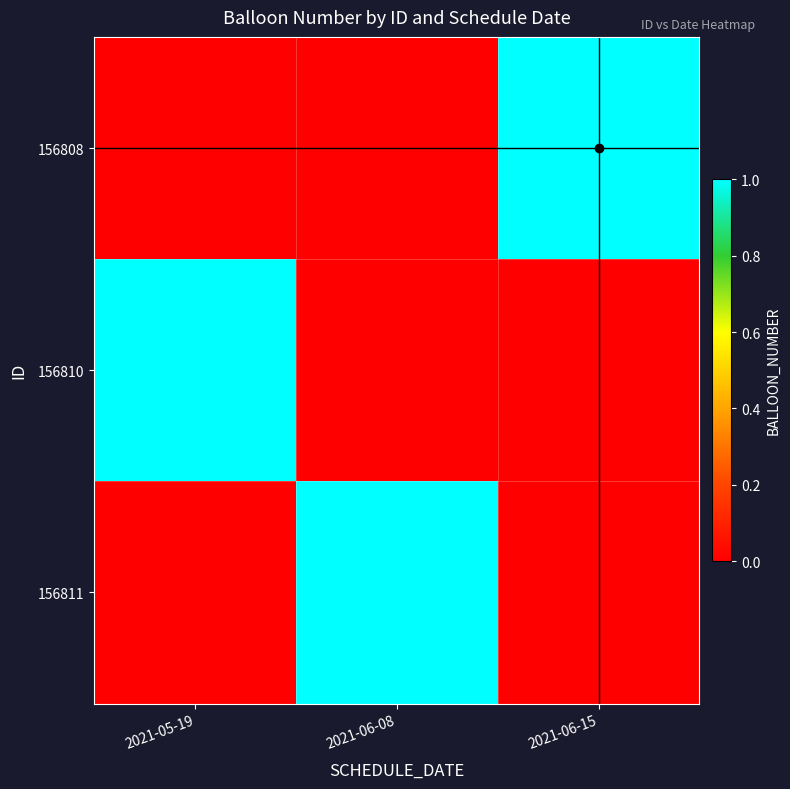

Reading right to left, what are all the values shown in this chart?

156808: 2021-06-15=1	2021-06-08=0	2021-05-19=0
156810: 2021-06-15=0	2021-06-08=0	2021-05-19=1
156811: 2021-06-15=0	2021-06-08=1	2021-05-19=0